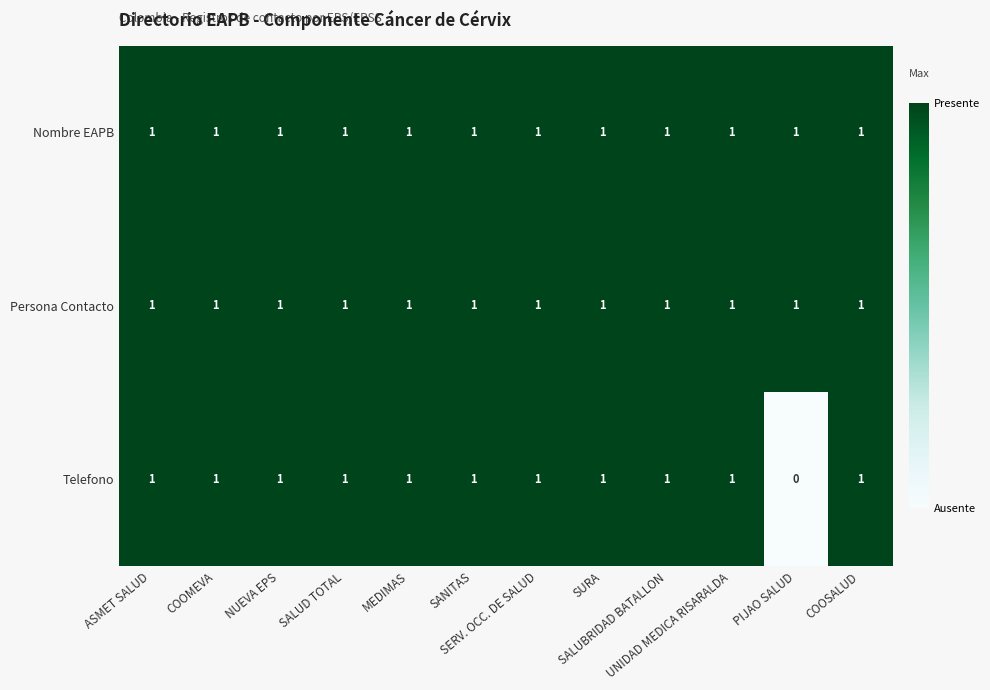

What is the sum of all Telefono values?

11